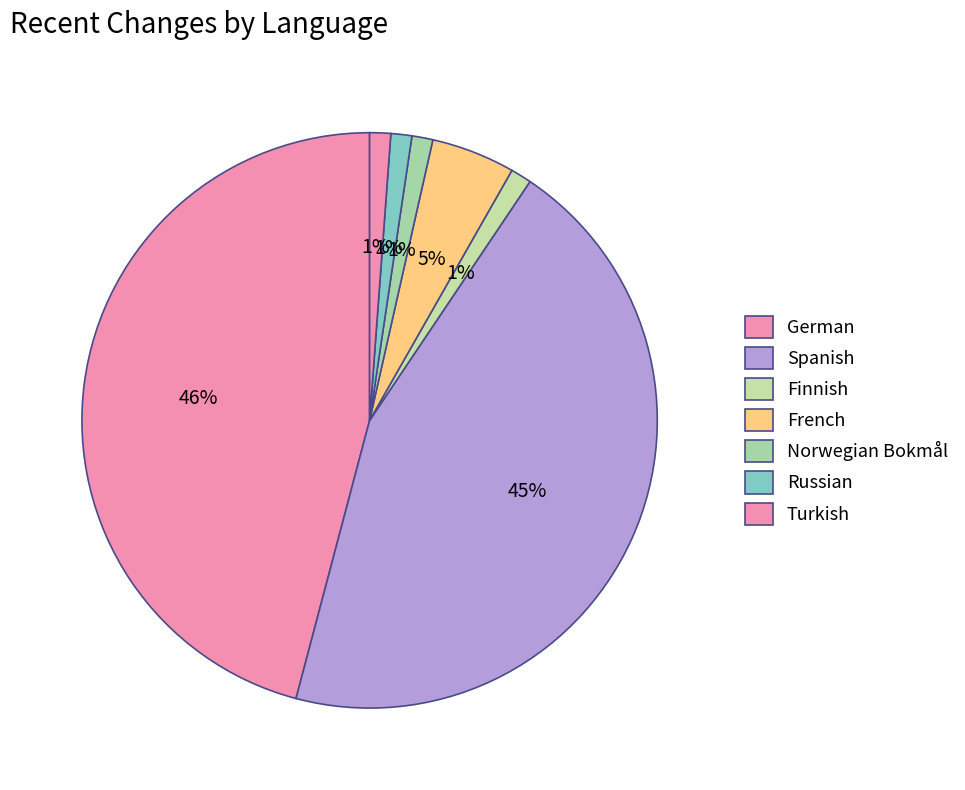

To the nearest percent, what is the difference between the French and German slice percentages?

41%